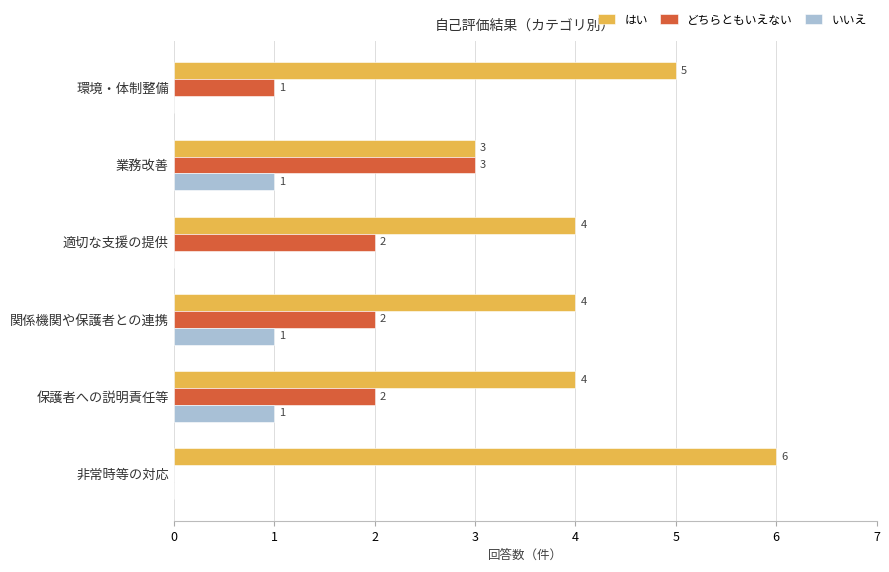

How many series are shown in this chart?

3